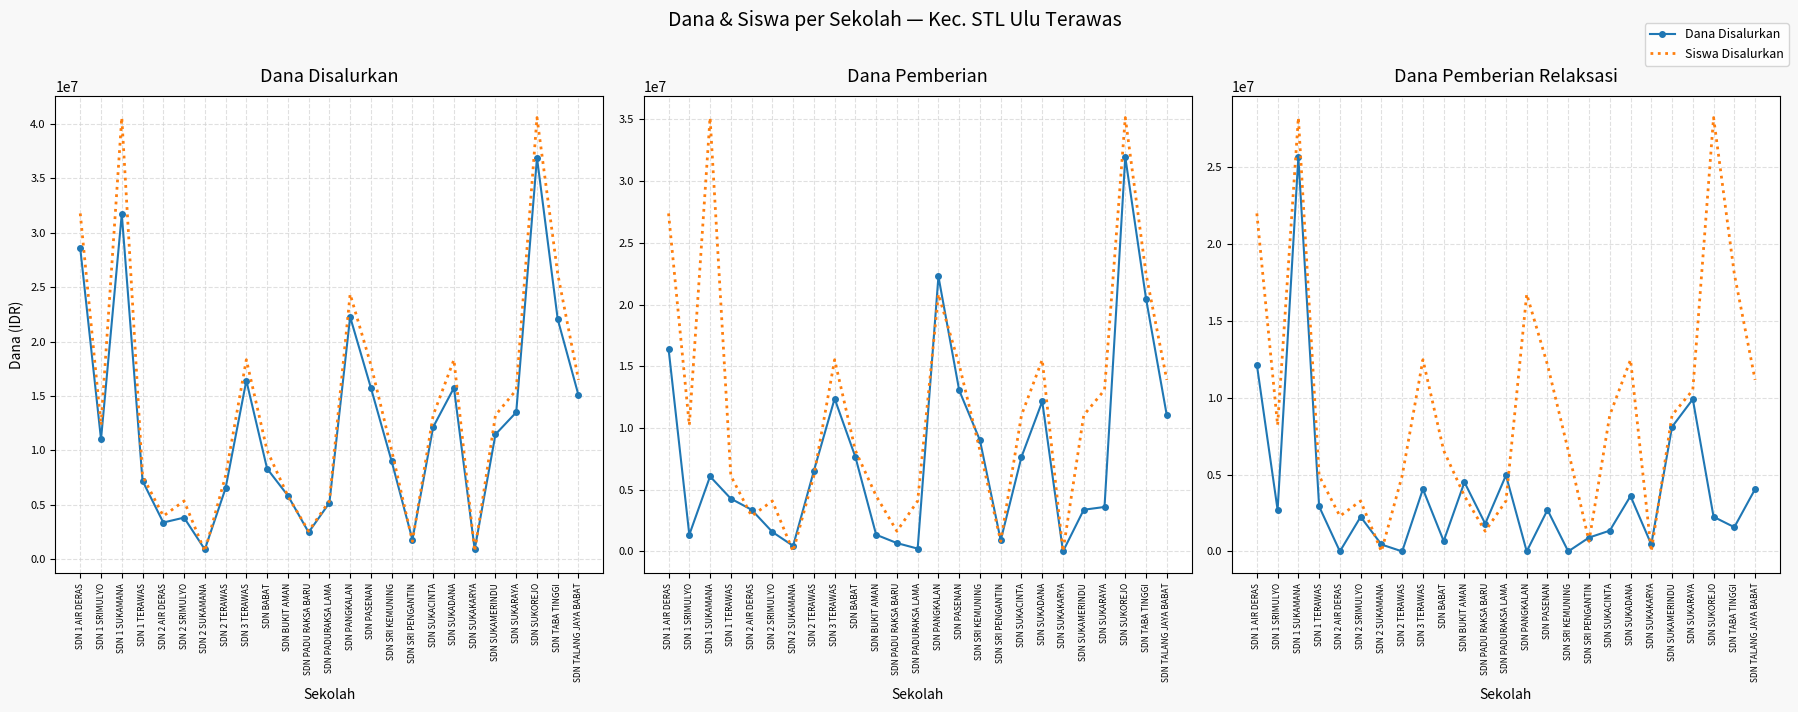

List the labels in order of Siswa Disalurkan value, largest first.

SDN 1 SUKAMANA, SDN SUKOREJO, SDN 1 AIR DERAS, SDN TABA TINGGI, SDN PANGKALAN, SDN 3 TERAWAS, SDN SUKADANA, SDN PASENAN, SDN TALANG JAYA BABAT, SDN SUKARAYA, SDN SUKACINTA, SDN SUKAMERINDU, SDN 1 SRIMULYO, SDN BABAT, SDN SRI KEMUNING, SDN 1 TERAWAS, SDN 2 TERAWAS, SDN BUKIT AMAN, SDN 2 SRIMULYO, SDN PADURAKSA LAMA, SDN 2 AIR DERAS, SDN PADU RAKSA BARU, SDN SRI PENGANTIN, SDN 2 SUKAMANA, SDN SUKAKARYA